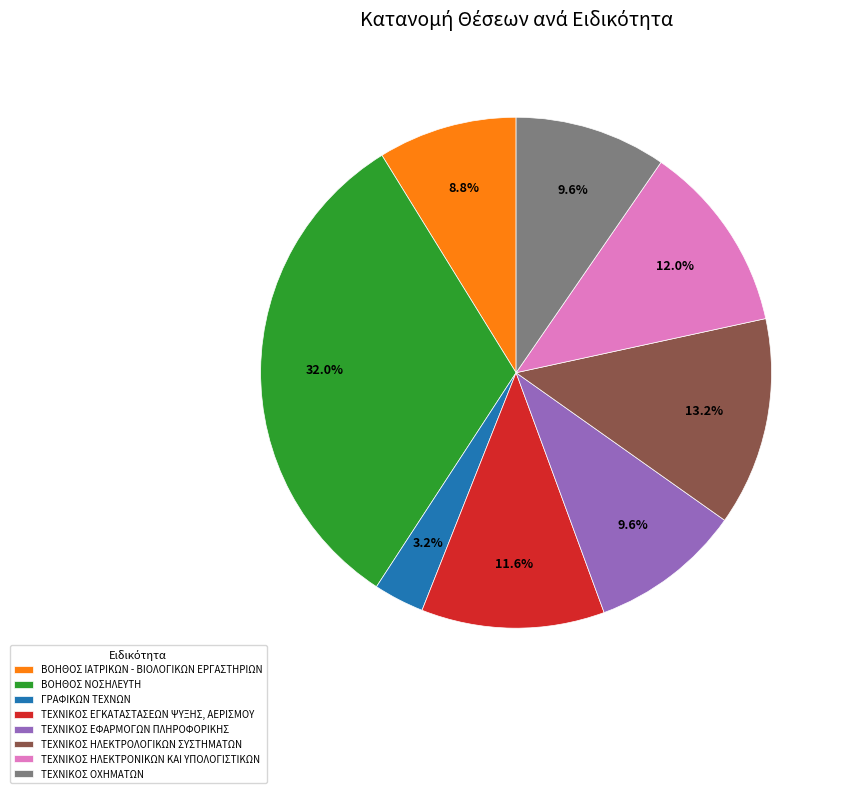

How many slices are in this pie chart?

8